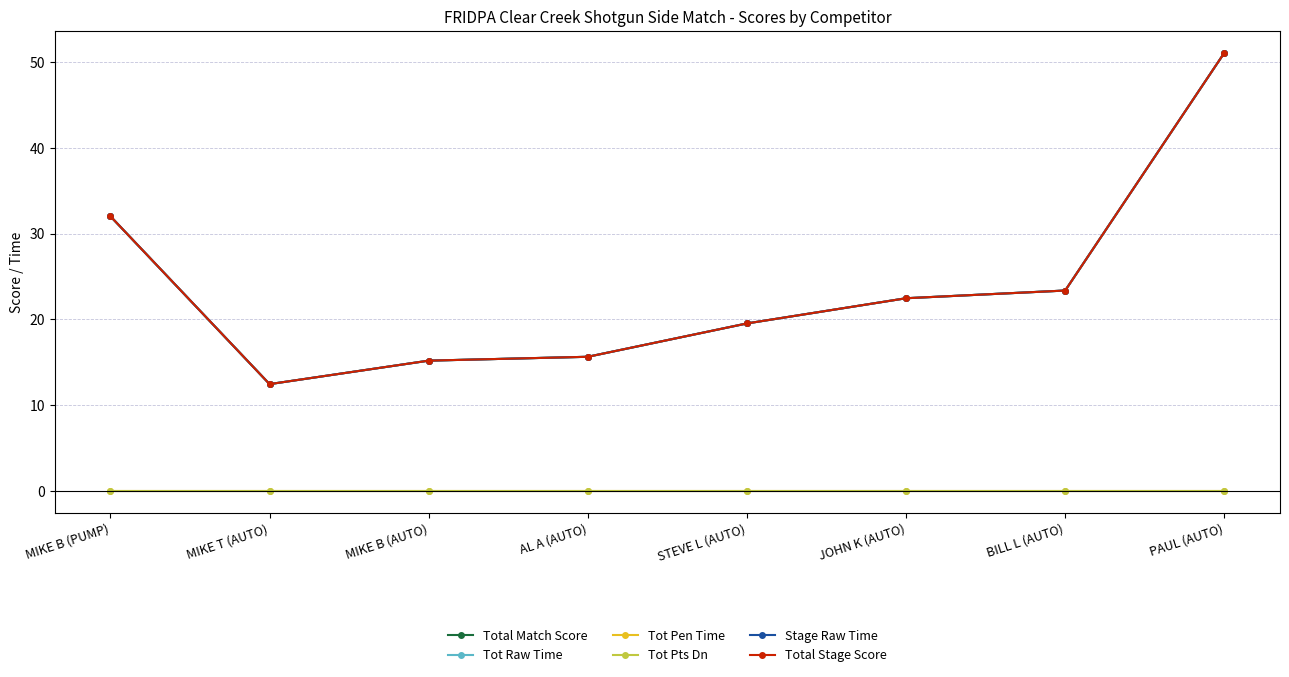

How many lines are shown in the chart?

6